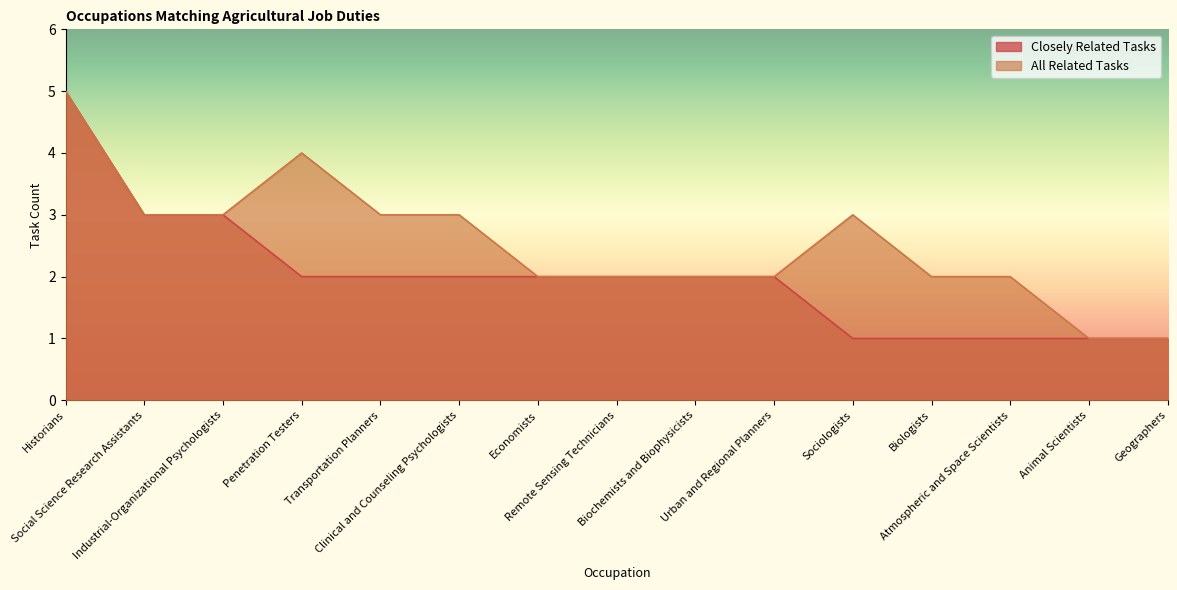

List the labels in order of Closely Related Tasks value, smallest first.

Sociologists, Biologists, Atmospheric and Space Scientists, Animal Scientists, Geographers, Penetration Testers, Transportation Planners, Clinical and Counseling Psychologists, Economists, Remote Sensing Technicians, Biochemists and Biophysicists, Urban and Regional Planners, Social Science Research Assistants, Industrial-Organizational Psychologists, Historians